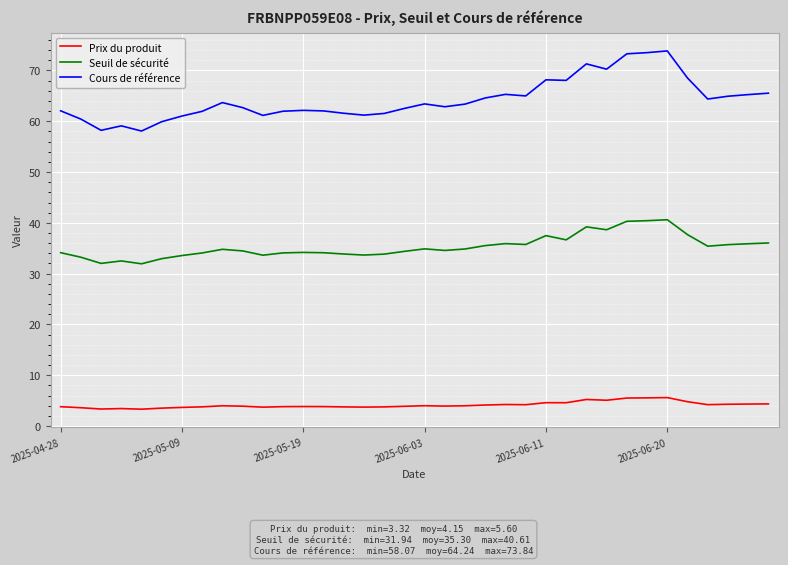

Which series has the largest range (max minus min)?

Cours de référence